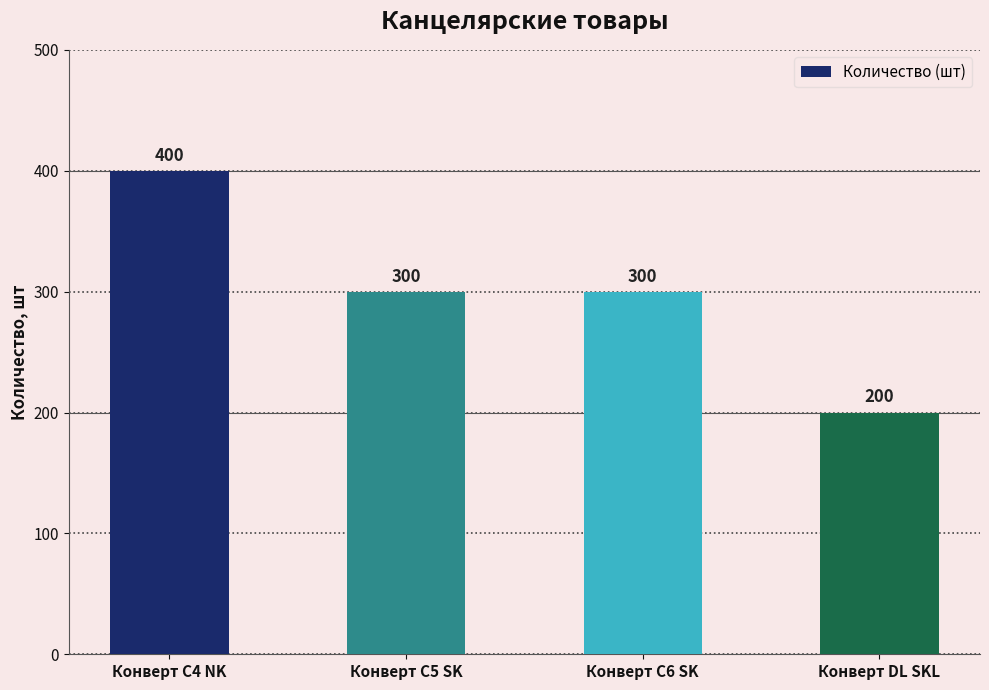

What is the smallest value displayed?

200